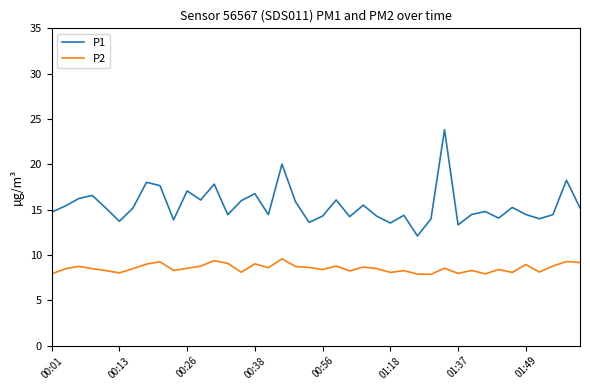

Rank the series by their maximum value, from lowest to highest.

P2, P1